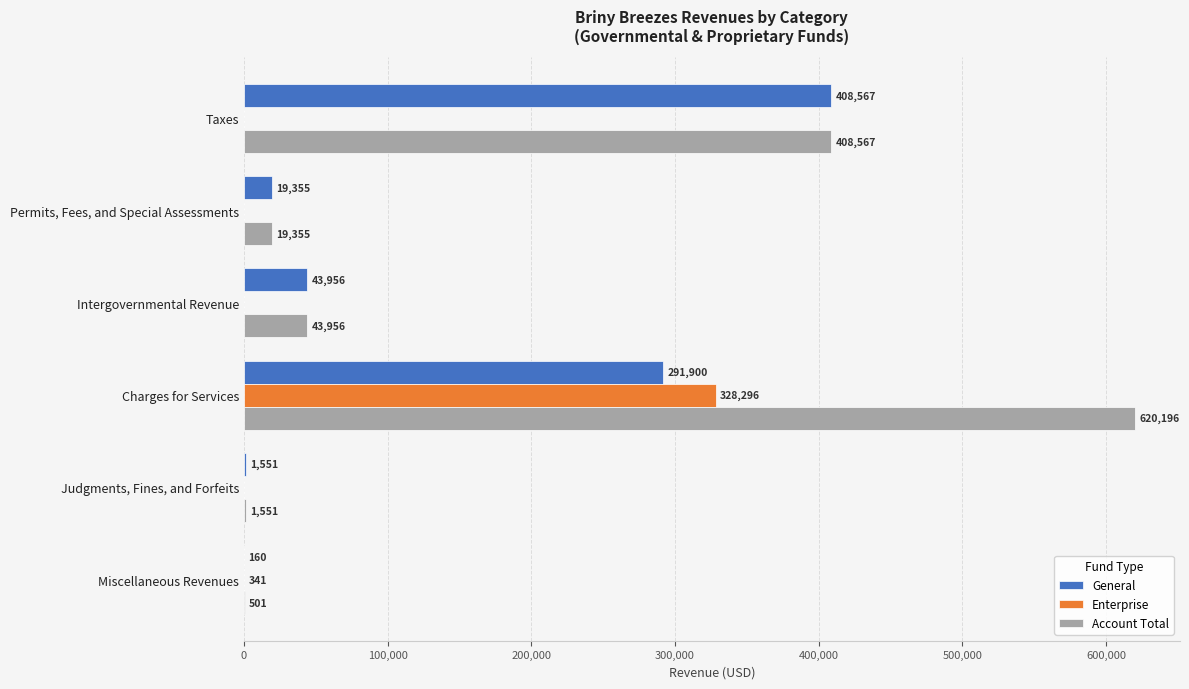

What is the maximum value for Enterprise?

328296